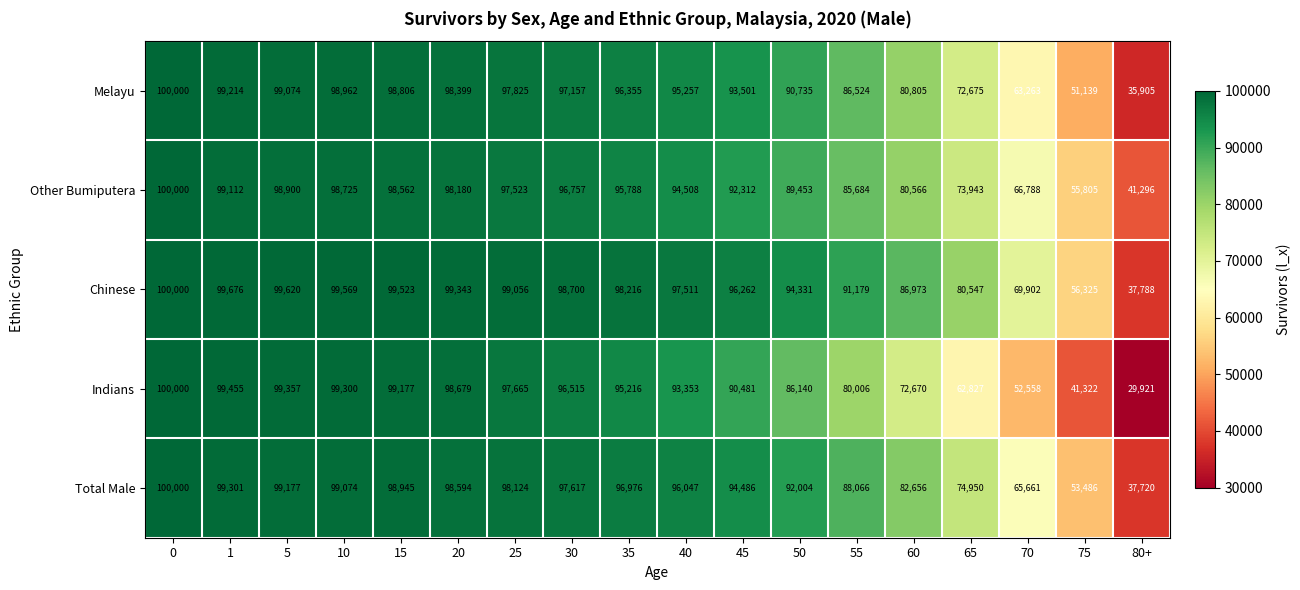

The Other Bumiputera series shows 98900 at 5. True or false?

True